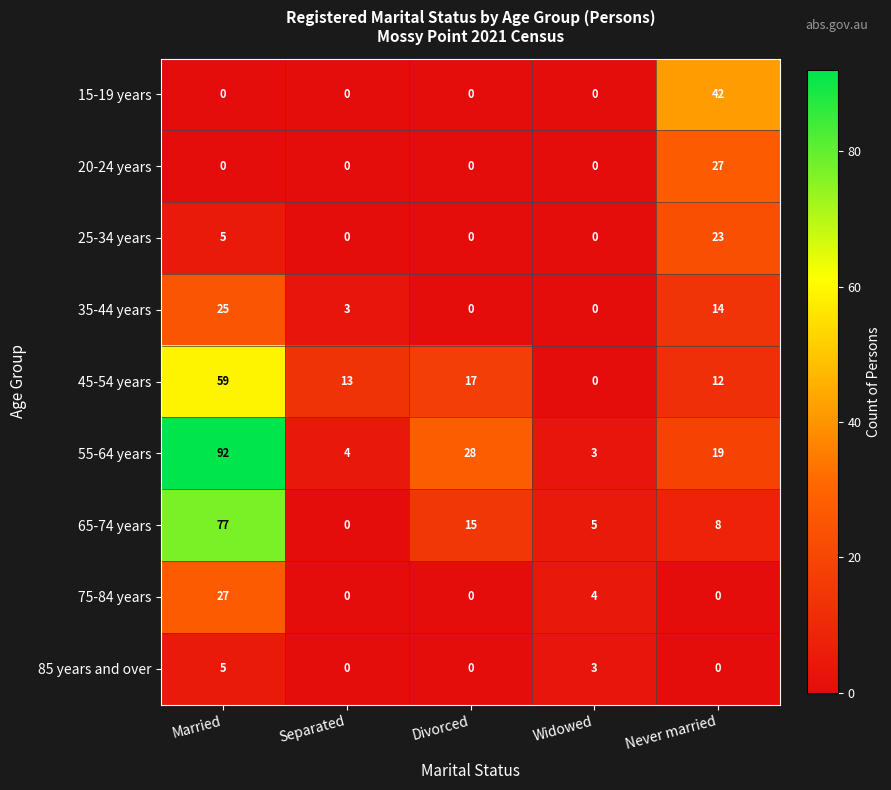

What is the spread (max minus min) of values at Never married?

42